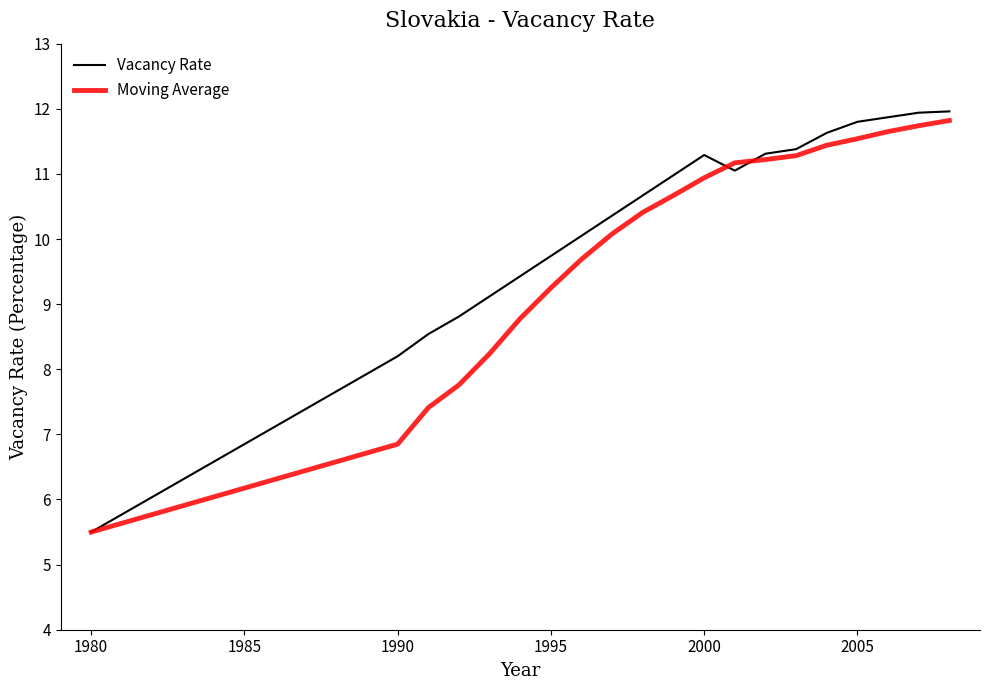

List the series in order of their peak value, highest first.

Vacancy Rate, Moving Average